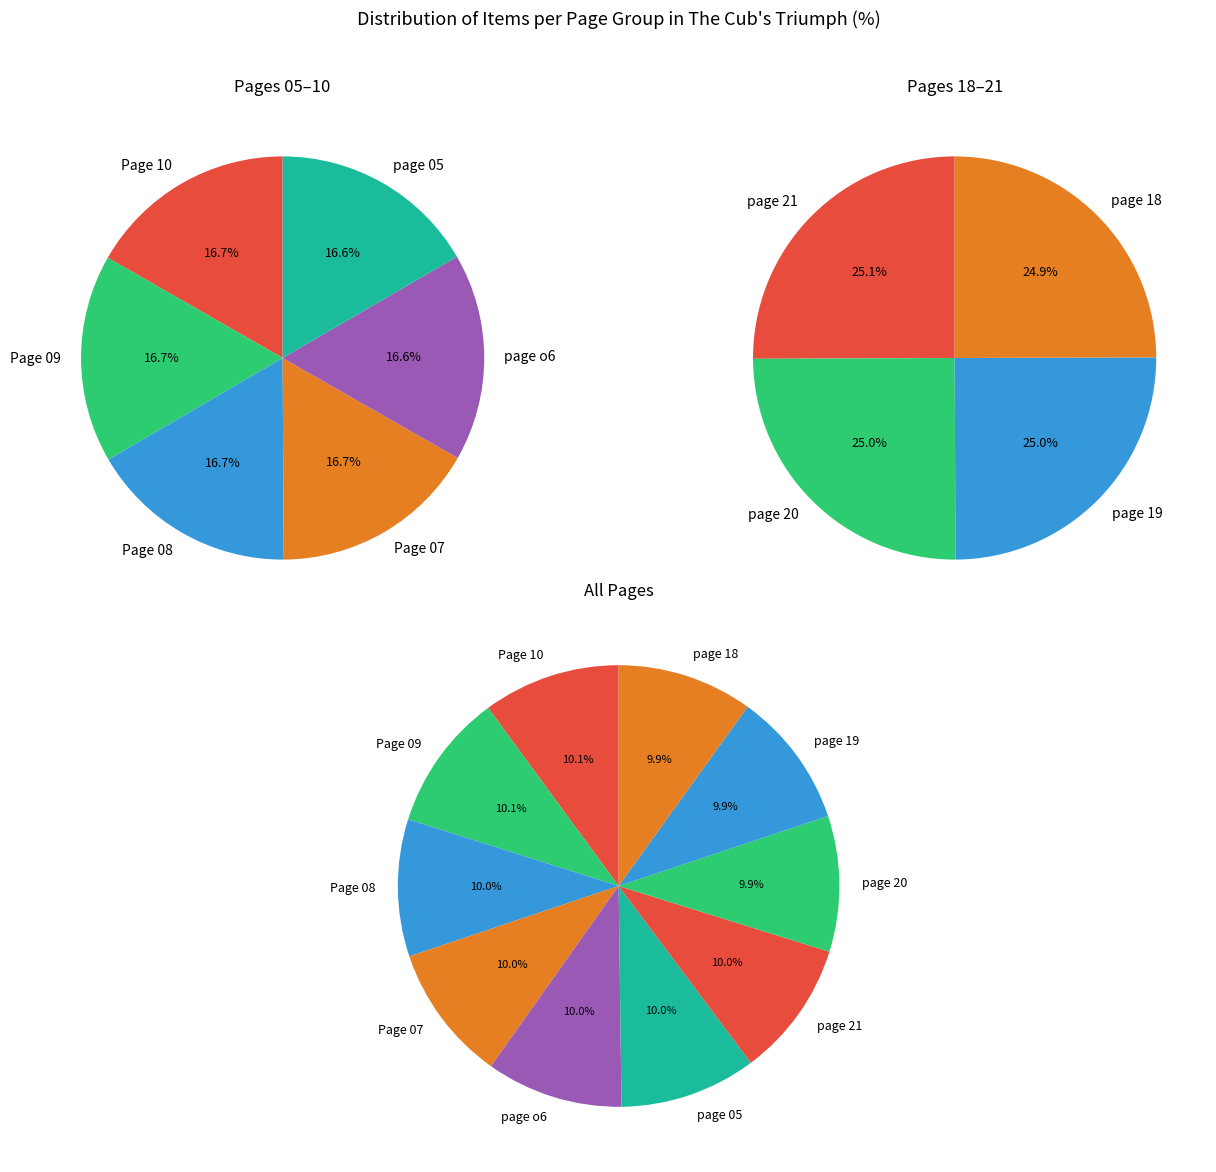

Rank the categories by value from lowest to highest.

page 18, page 19, page 20, page 21, page 05, page o6, Page 07, Page 08, Page 09, Page 10